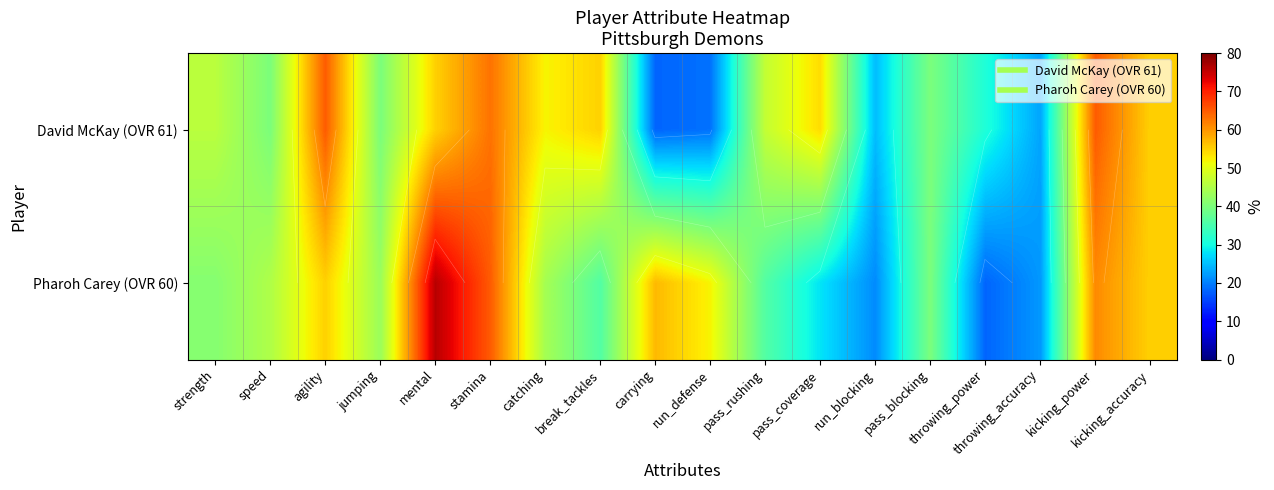

Rank the categories by Pharoh Carey (OVR 60) value from highest to lowest.

mental, stamina, kicking_power, carrying, agility, kicking_accuracy, run_defense, speed, catching, jumping, strength, pass_blocking, break_tackles, pass_rushing, pass_coverage, throwing_accuracy, run_blocking, throwing_power